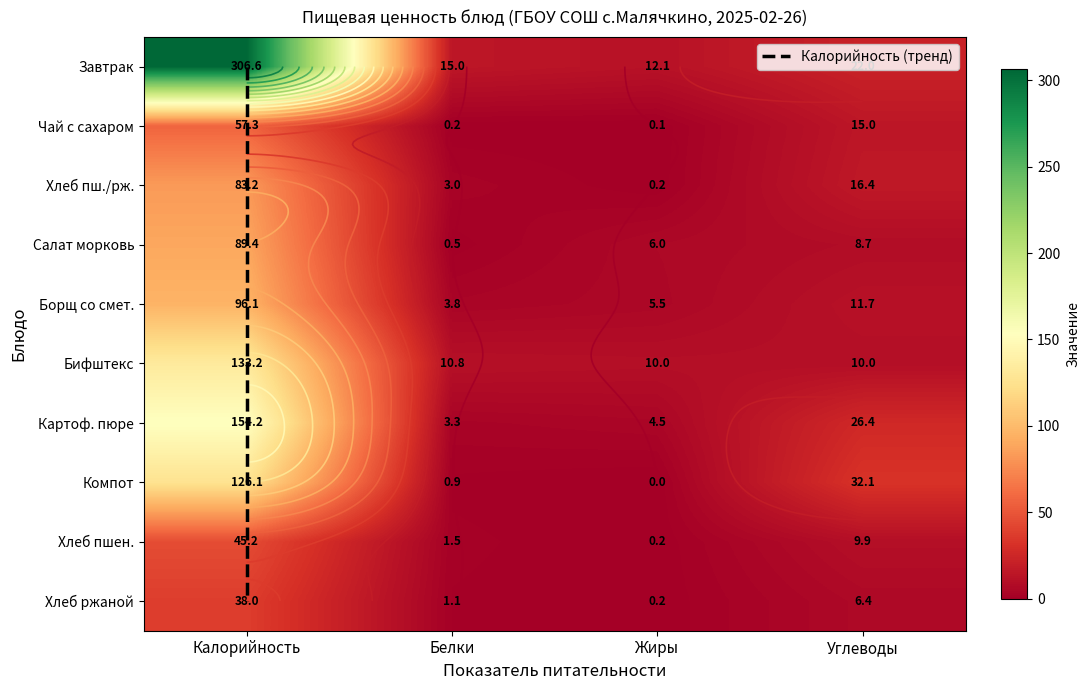

The value of Бифштекс at Калорийность is 45.3. True or false?

False